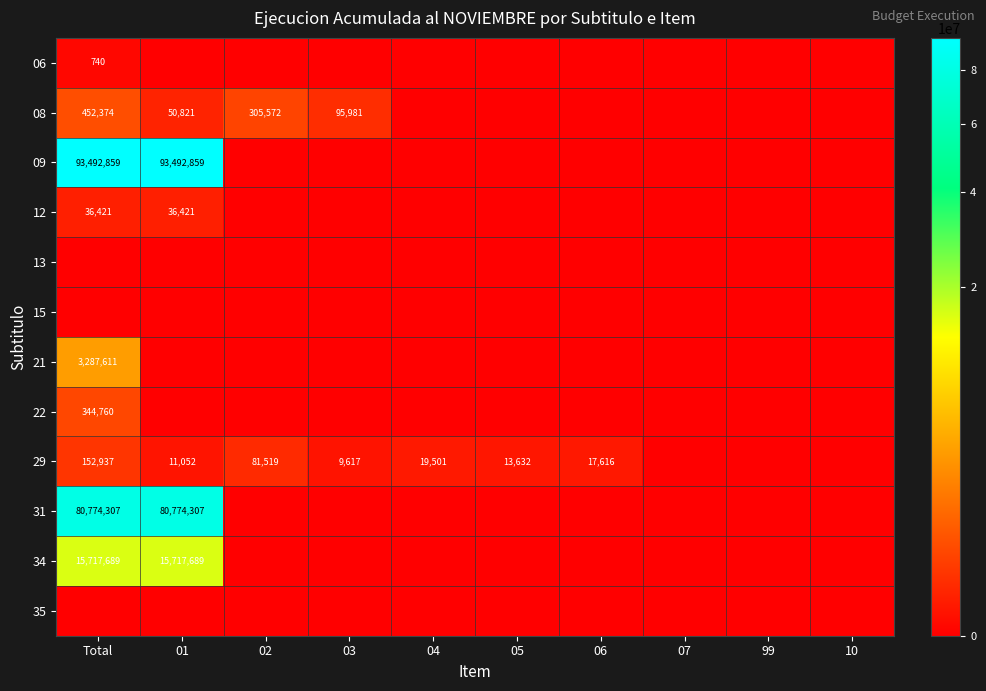

Is it true that 06 equals 740 at Total?

True